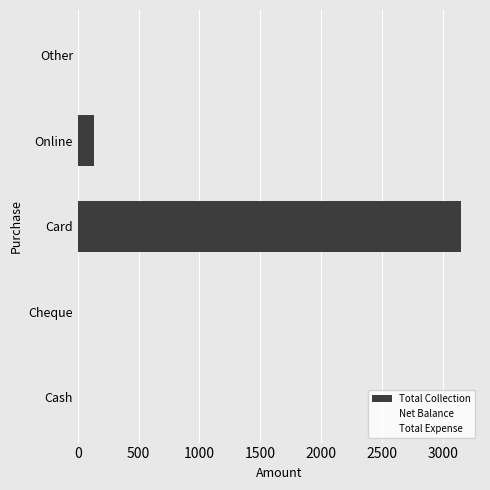

What is the sum of the values at Cash and Card?

3150.0